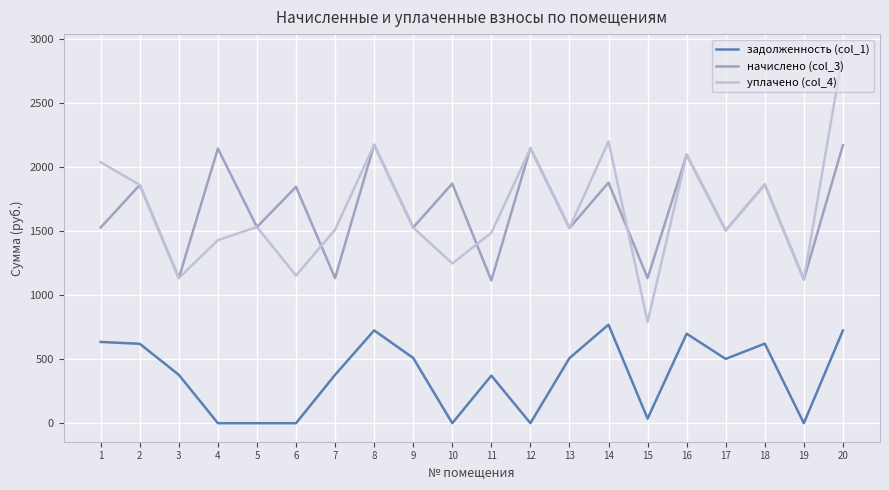

Is this an area chart (filled region under the line)?

No